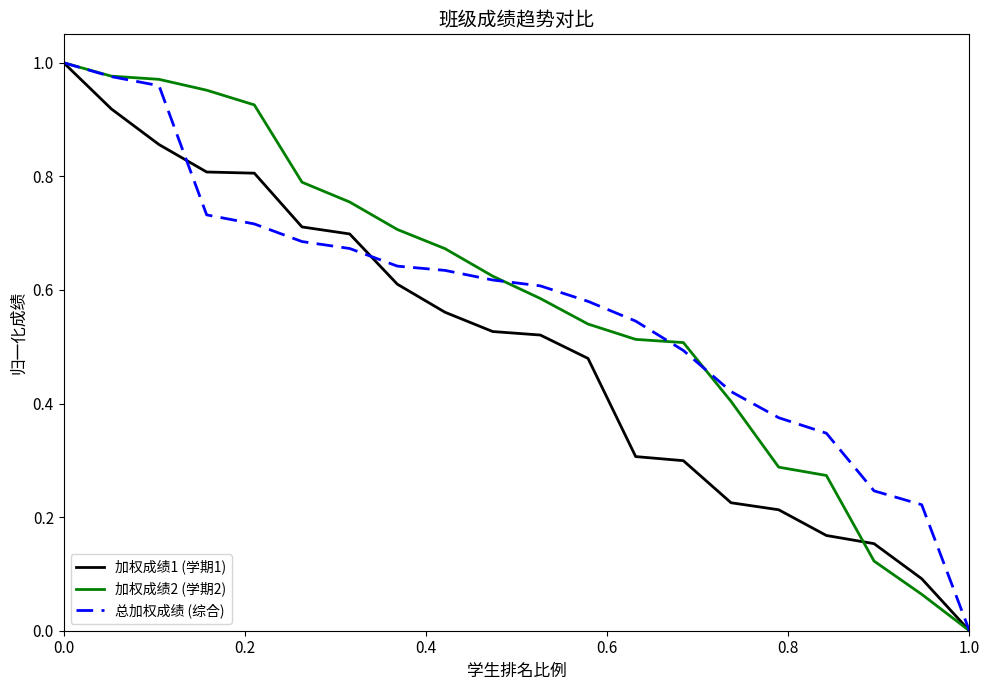

Which series has the largest total across all categories?

加权成绩2 (学期2)